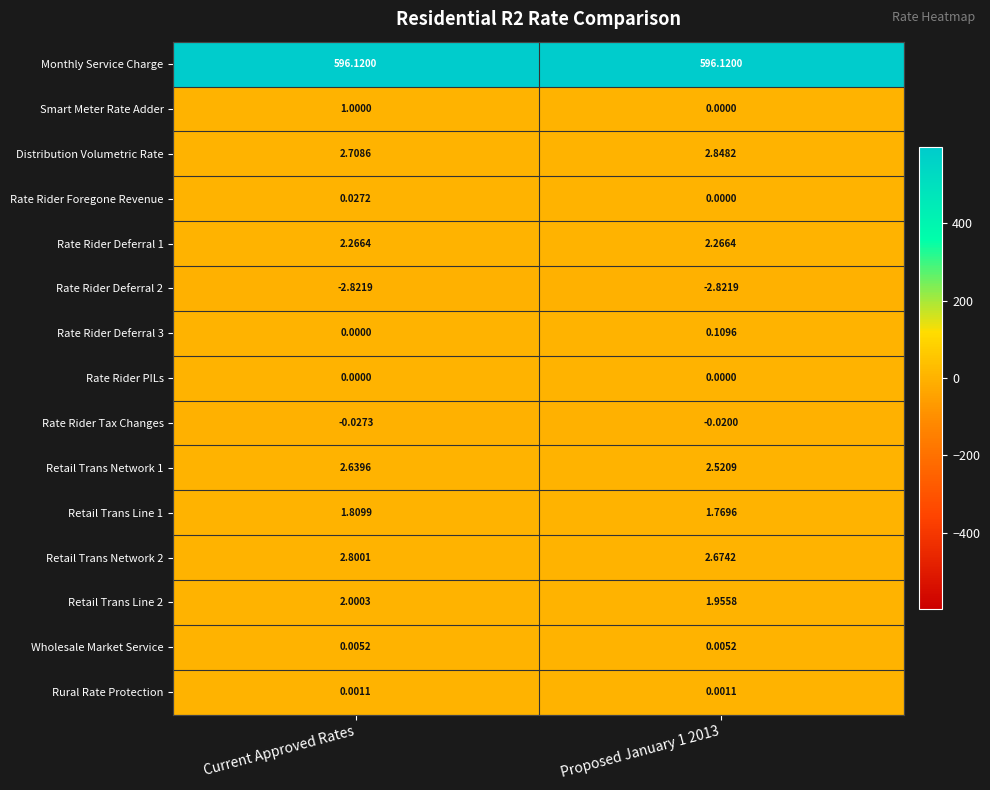

Where does the Retail Trans Line 2 series first go above 2?

Current Approved Rates